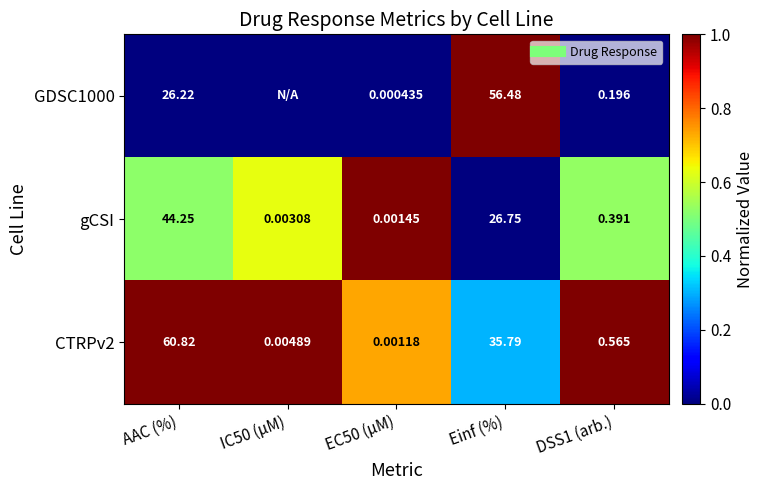

Which has a higher value, IC50 (µM) or Einf (%)?

Einf (%)